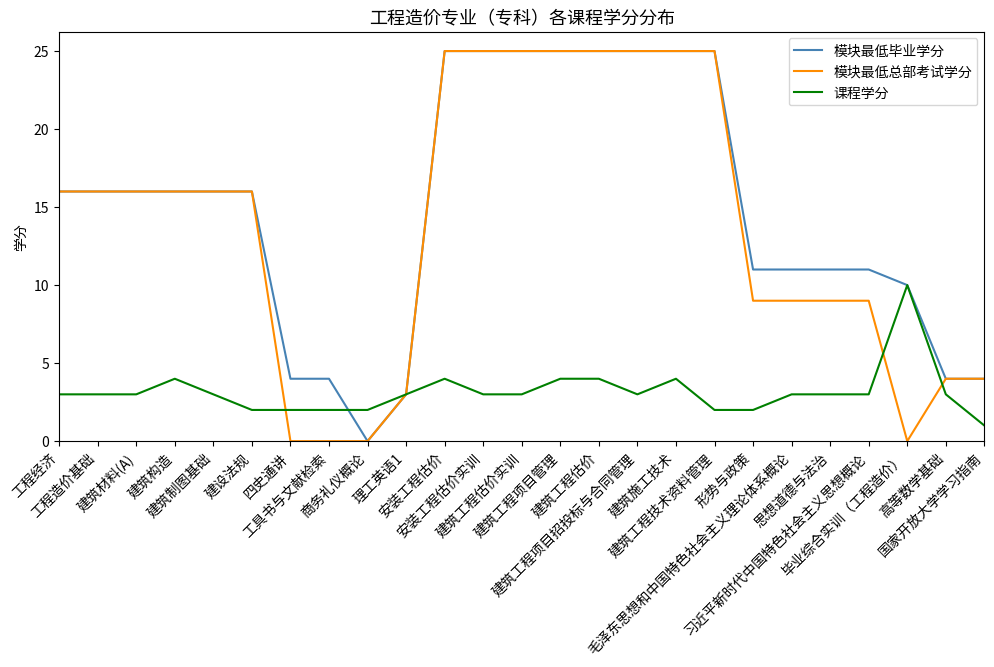

What is the greatest value displayed?

25